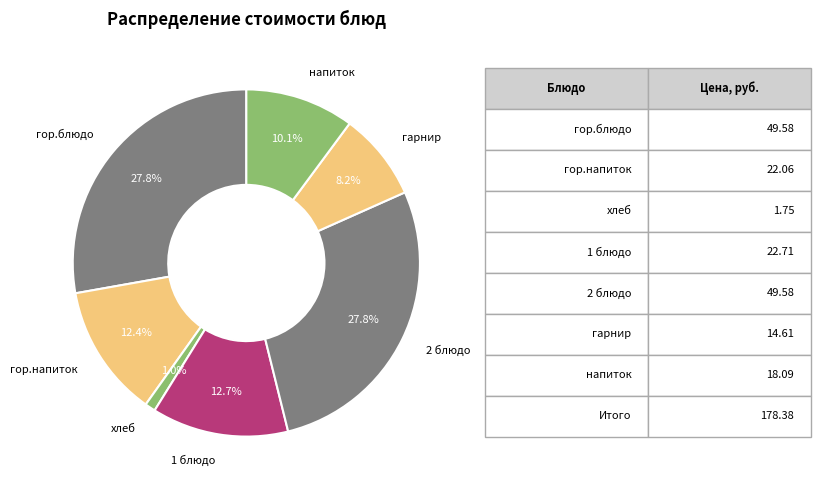

Which category has the smallest portion of the pie?

хлеб